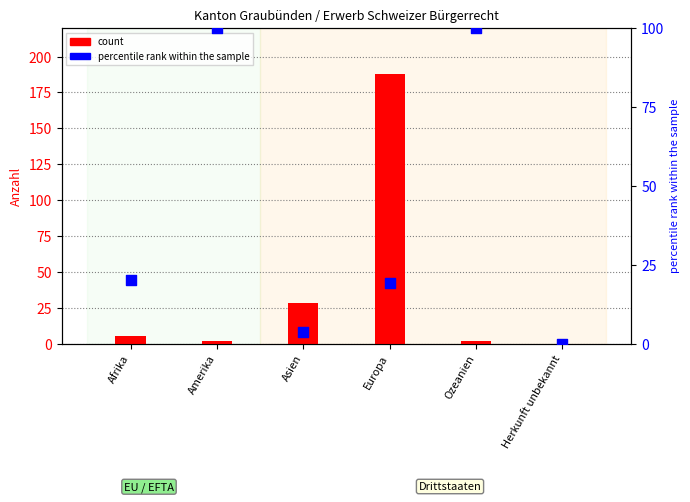

Which series has the largest total across all categories?

percentile rank within the sample